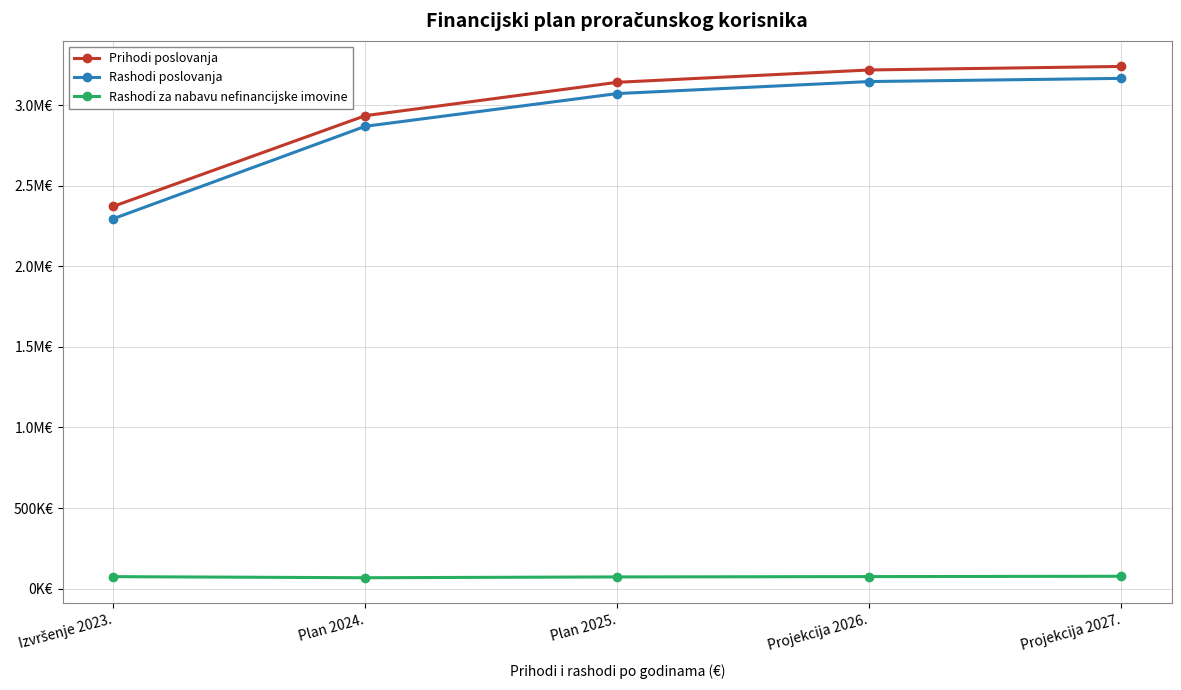

At which label does Prihodi poslovanja first exceed 3141480?

Projekcija 2026.